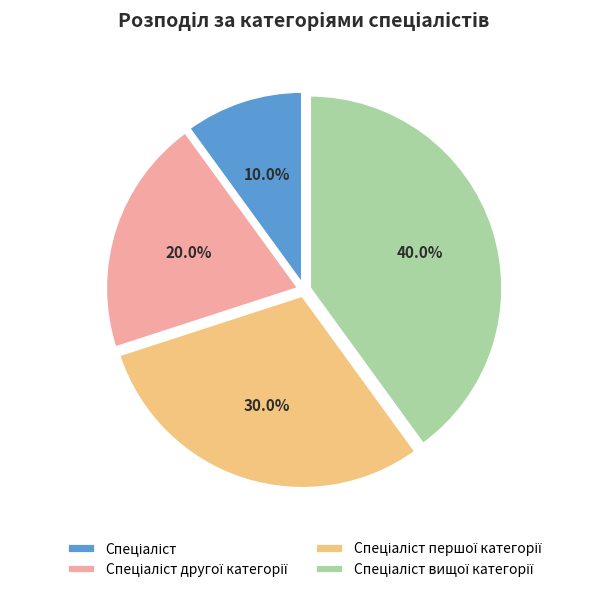

Is there any slice that represents more than half of the pie?

No